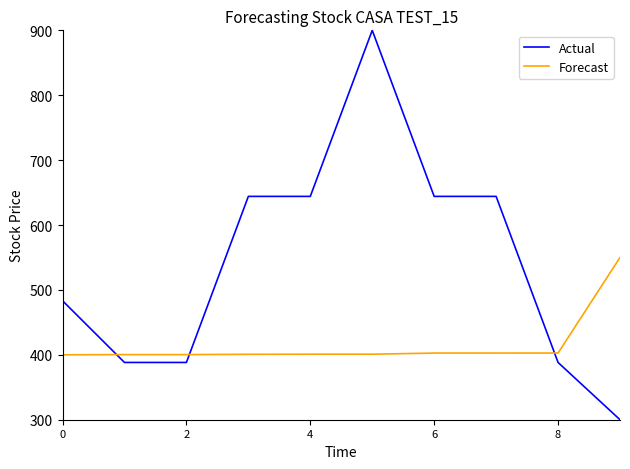

Which series has the widest spread of values?

Actual